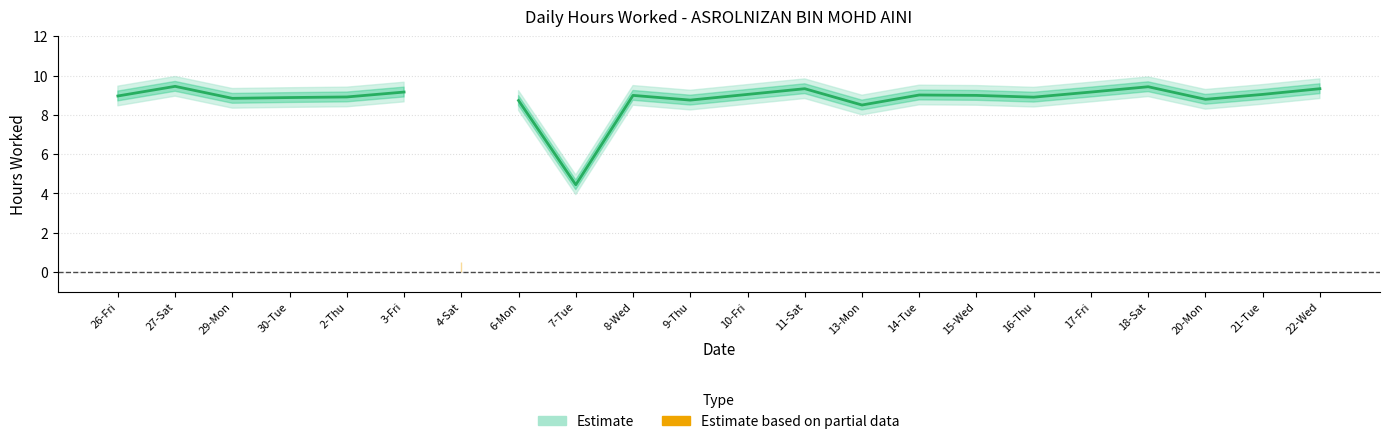

Between 29-Mon and 18-Sat, which series saw the biggest shift?

Estimate